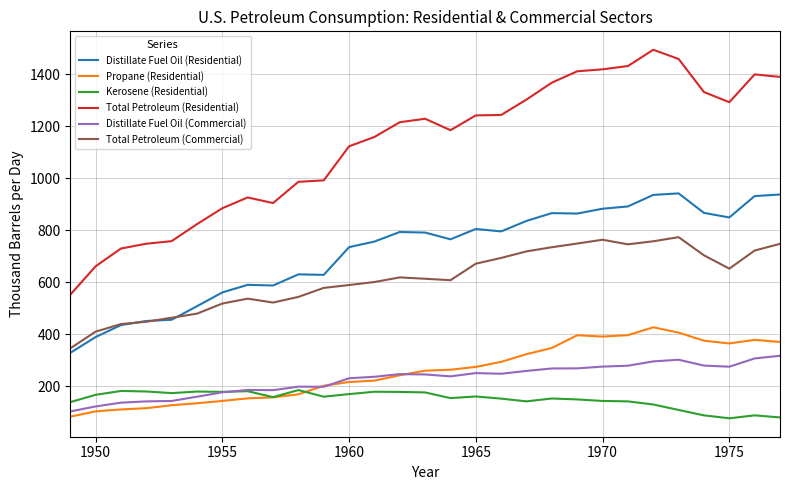

What are all the series names shown in the legend?

Distillate Fuel Oil (Residential), Propane (Residential), Kerosene (Residential), Total Petroleum (Residential), Distillate Fuel Oil (Commercial), Total Petroleum (Commercial)